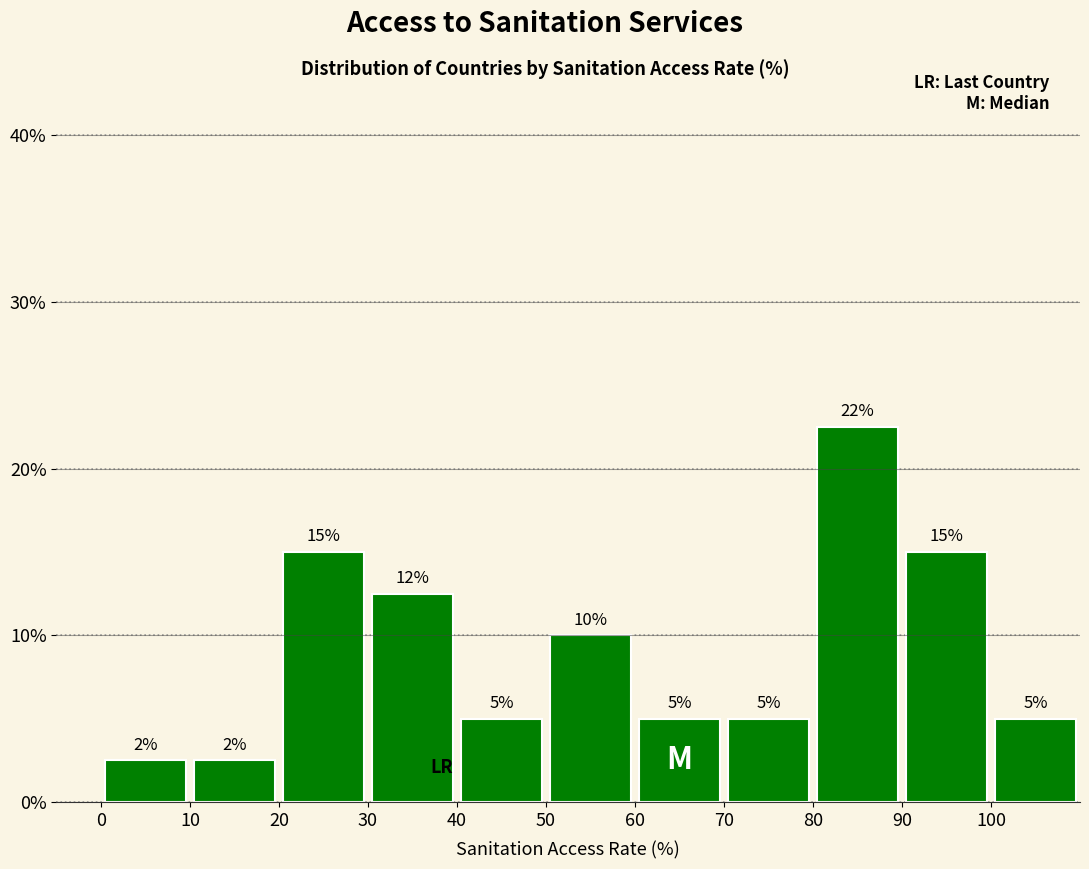

Over which range of the x-axis is the bar tallest?

80 to 90